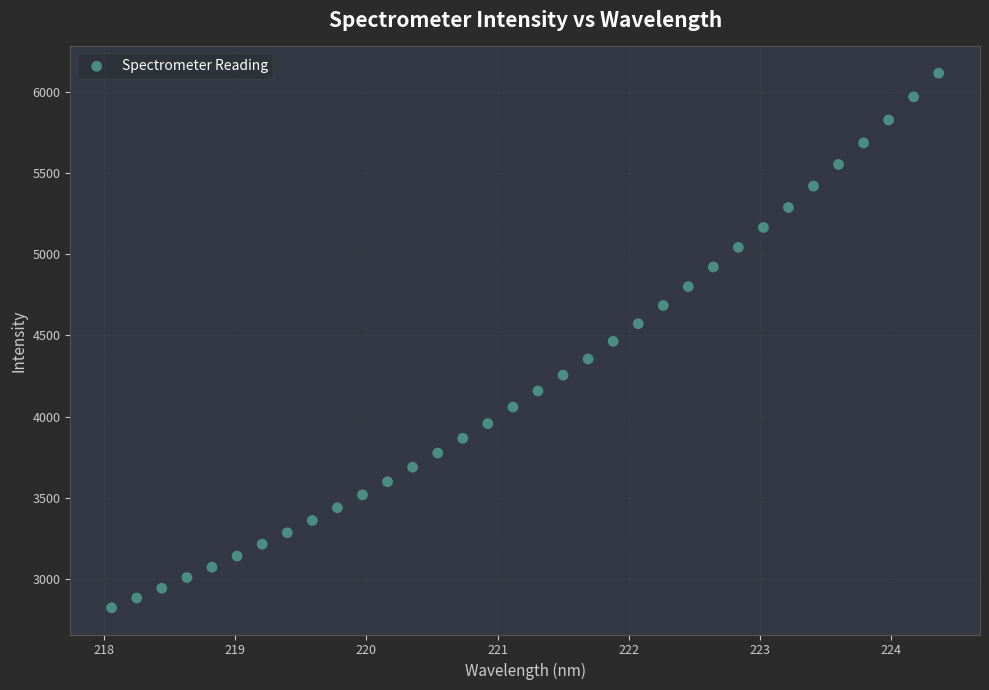

What is the range of X values (max minus min)?

6.3